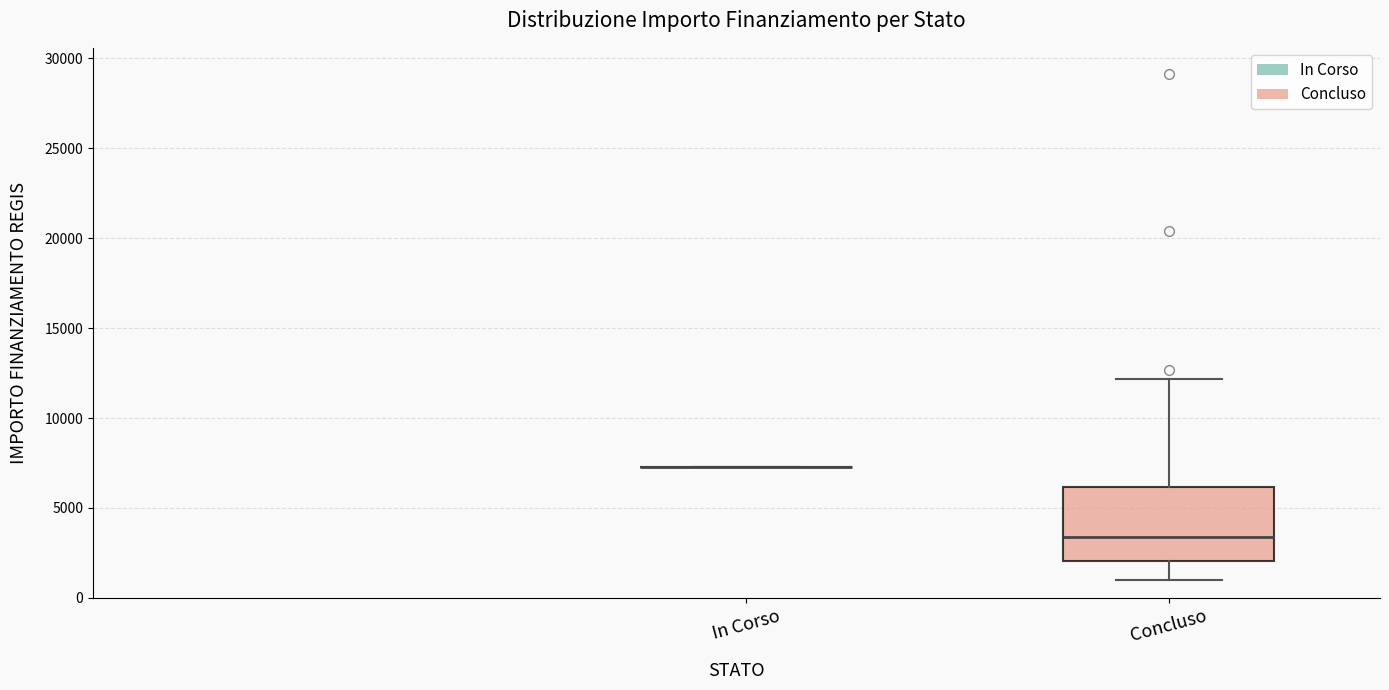

Reading left to right, transcribe this box plot: for each box, give where its median line is, the range the box spans, and where its two whiskers end, as read against the y-axis. The values are not printed on the chart, so give them approximately, as read against the axis.

In Corso: box collapsed to a line at 7500, whiskers 7500 to 7500
Concluso: median 3500, box 2000 to 6000, whiskers 1000 to 12000